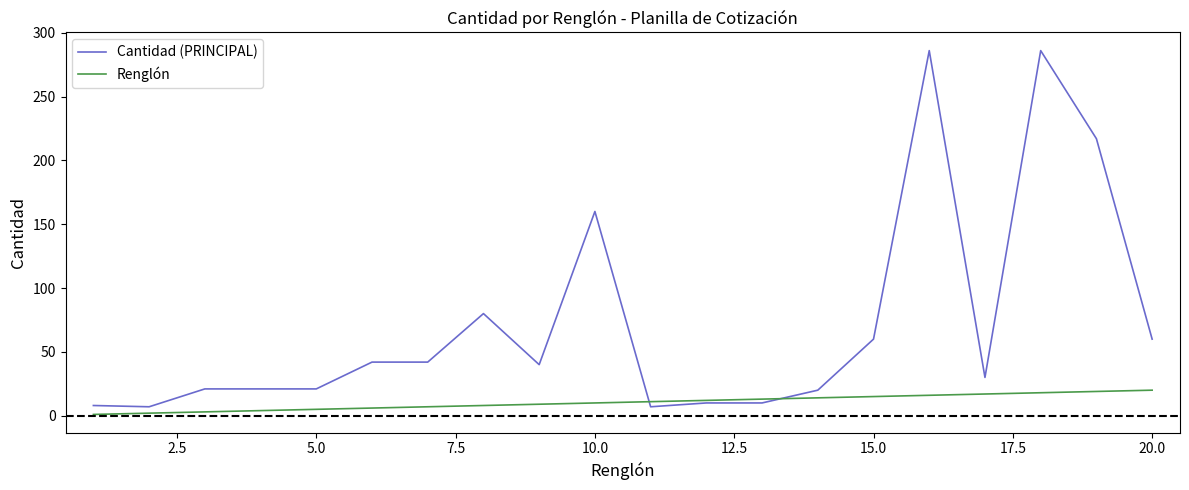

What is the maximum value for Renglón?

20